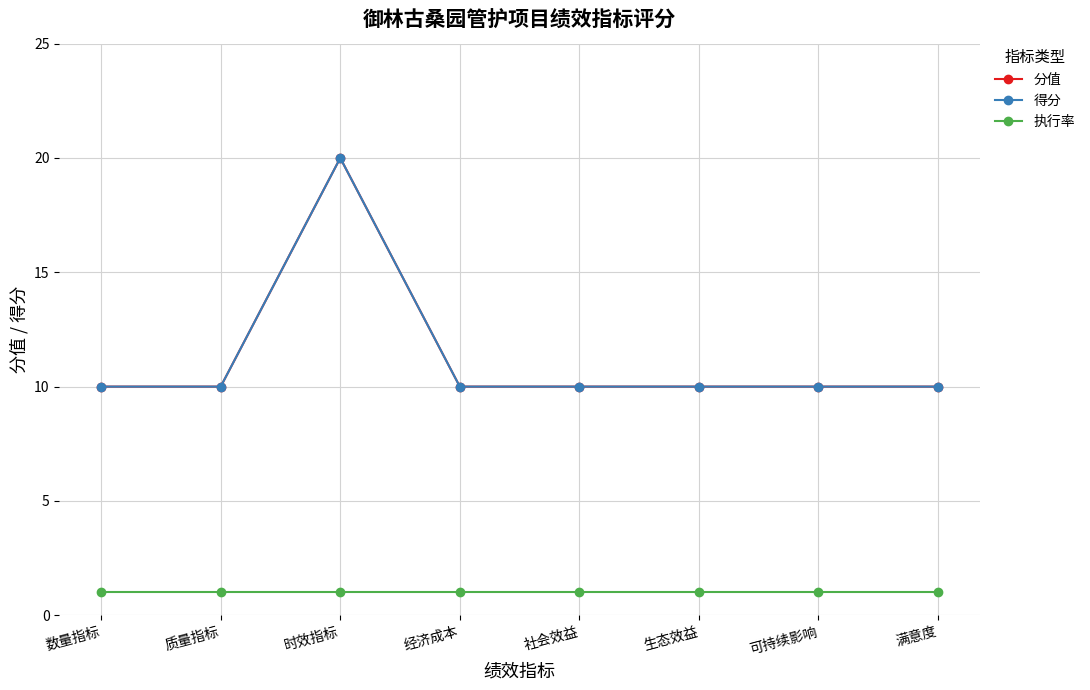

Does the chart have visible grid lines?

Yes